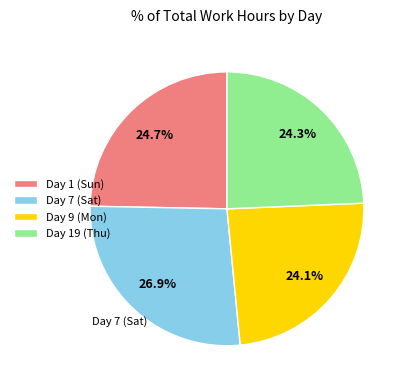

What portion of the pie excludes Day 9 (Mon)?

75.9%